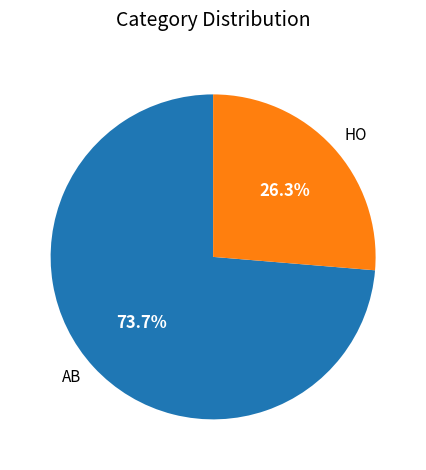

Rank the categories by value from highest to lowest.

AB, HO